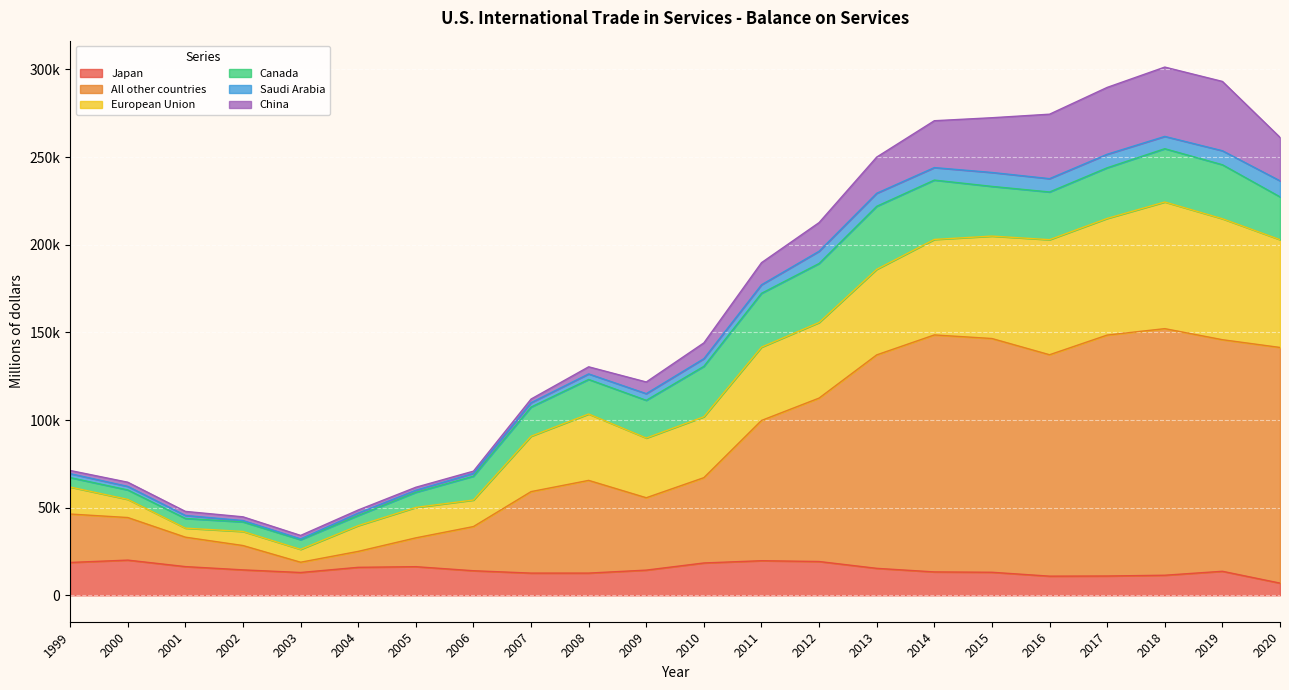

Count the number of categories in the chart.

22